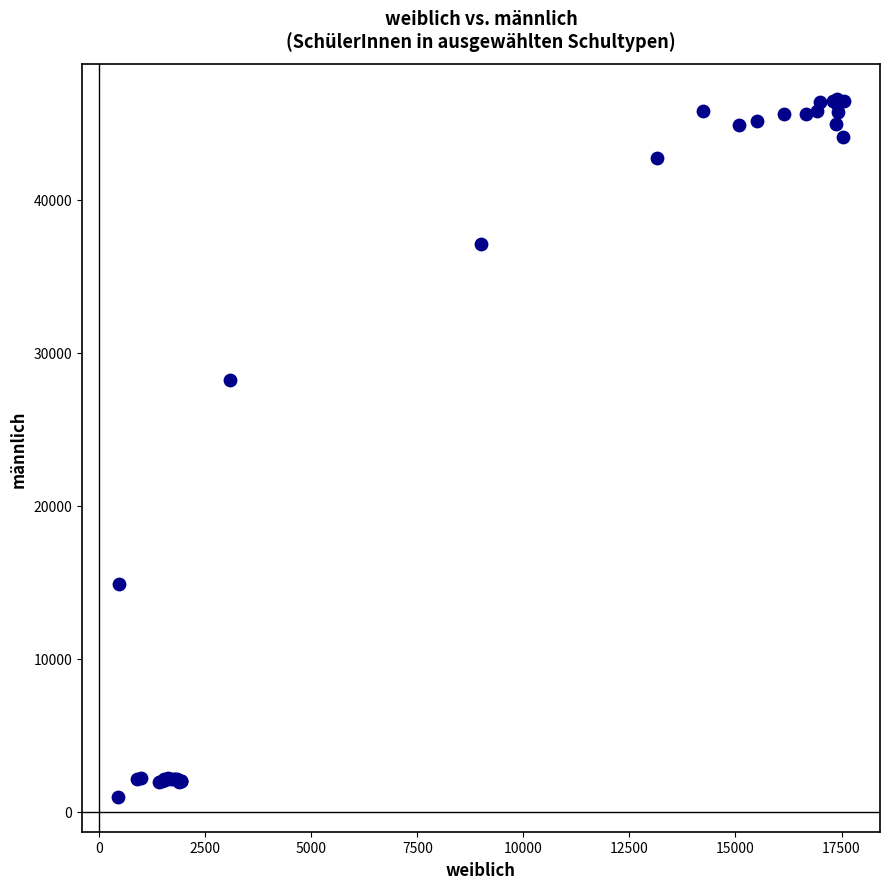

What Y value in the scatter plot is closest to 23795?

28234